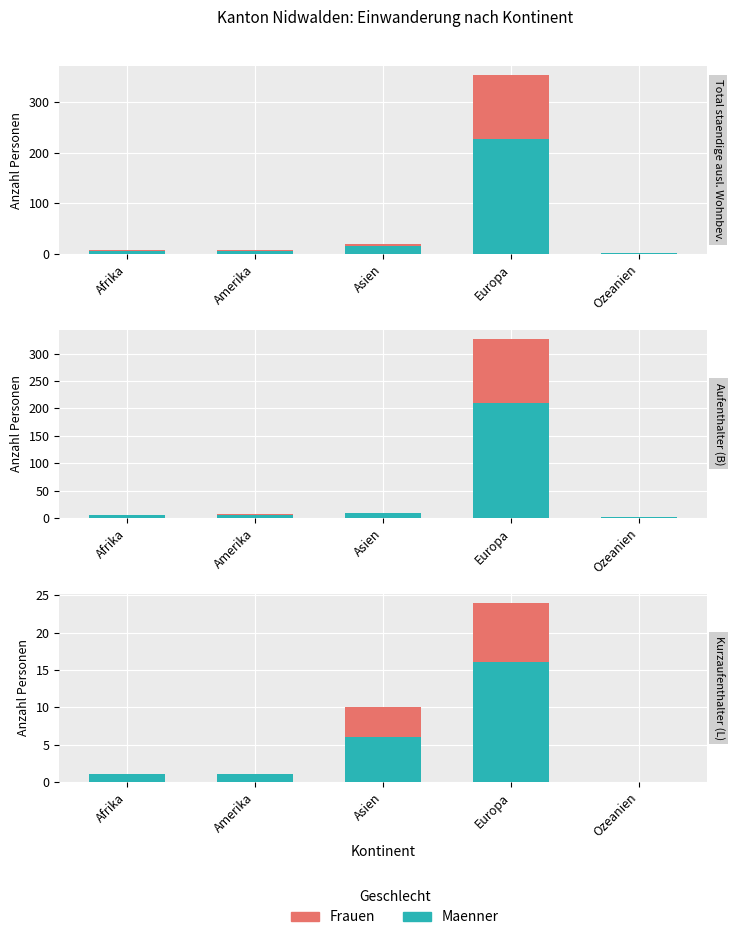

What is the difference between the highest and lowest values at Afrika?

1